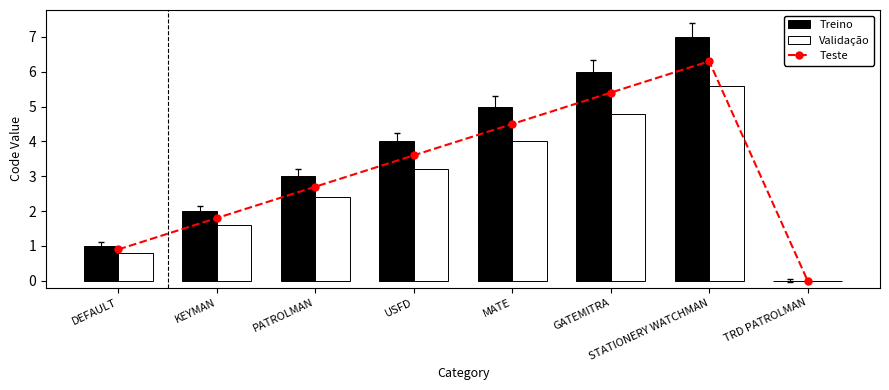

At how many categories does at least one series exceed 2?

5